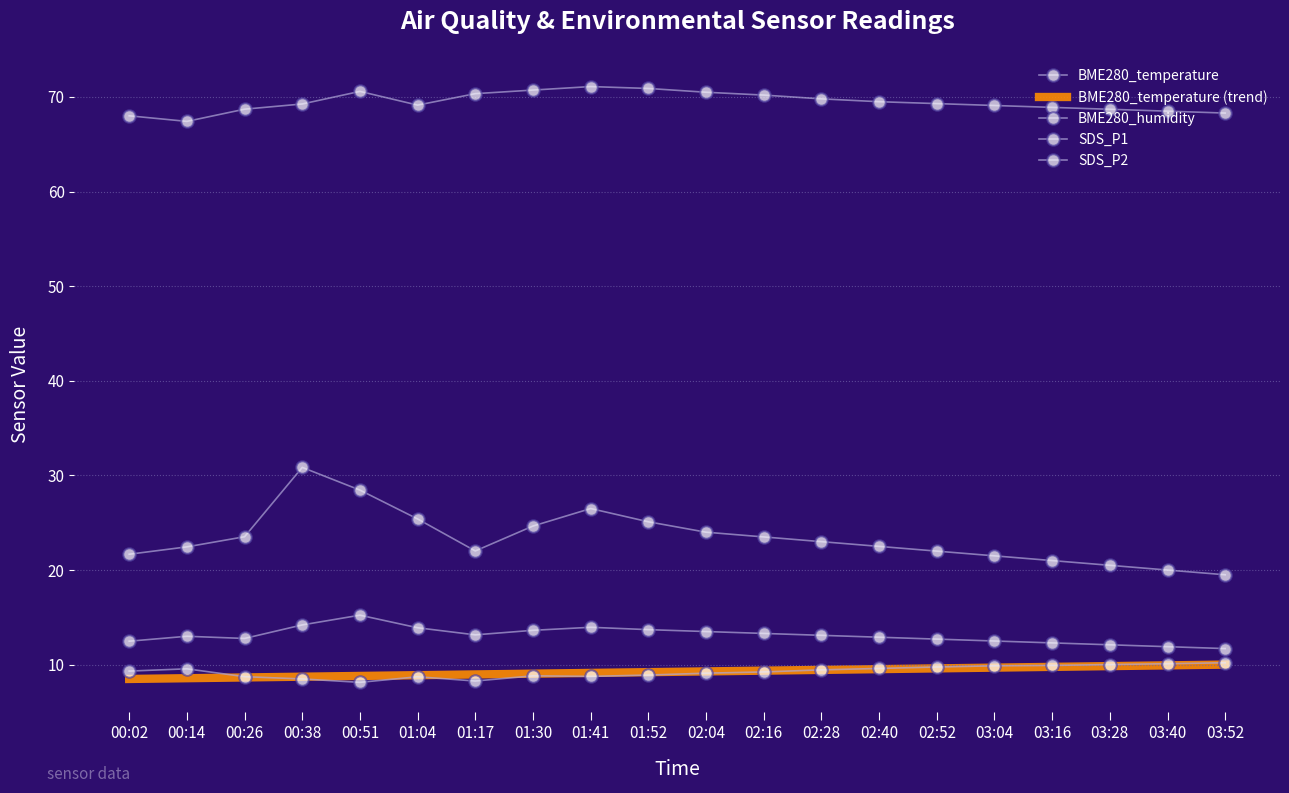

What is the label of the 3rd point from the right?

03:28